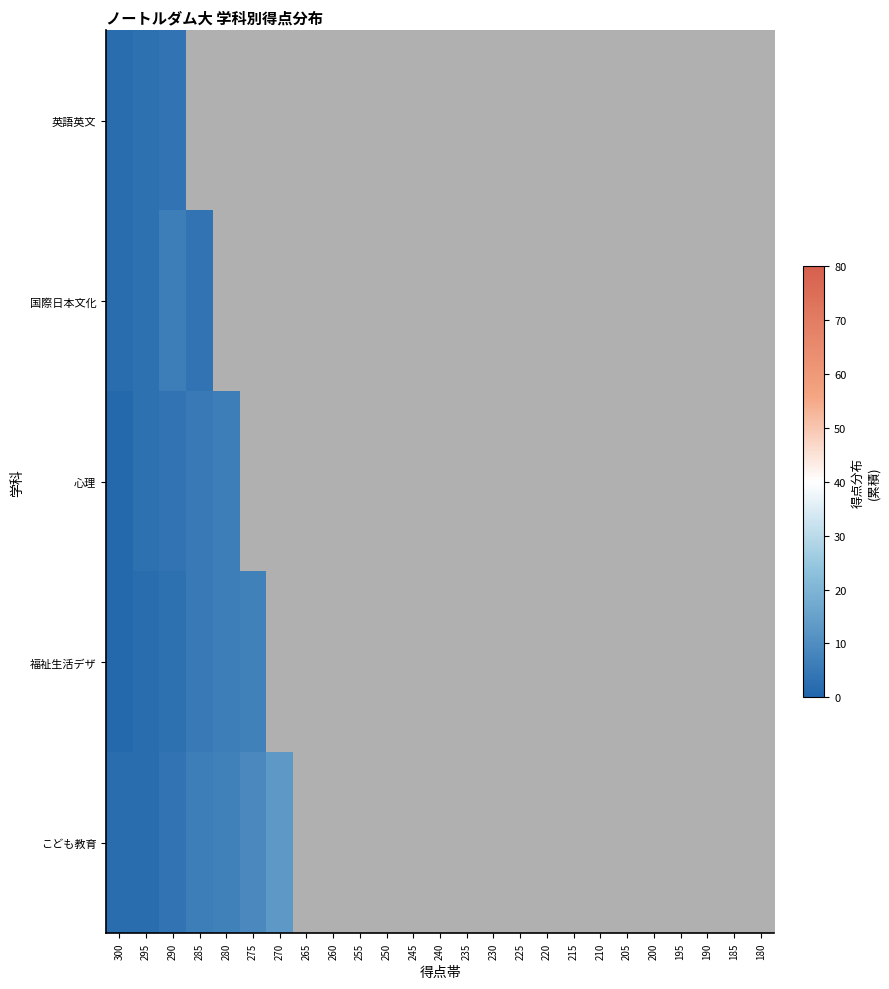

Reading left to right, list all the values displayed in this chart.

英語英文: 300=2	295=3	290=4	285=5	280=7	275=8	270=12	265=14	260=16	255=21	250=26	245=29	240=37	235=38	230=42	225=47	220=54	215=57	210=60	205=65	200=69	195=71	190=74	185=75	180=77
国際日本文化: 300=2	295=3	290=6	285=4	280=8	275=9	270=10	265=14	260=16	255=18	250=19	245=20	240=22	235=24	230=27	225=28	220=30	215=32	210=34	205=35	200=39	195=41	190=42	185=45	180=46
心理: 300=1	295=3	290=4	285=5	280=6	275=11	270=14	265=16	260=17	255=21	250=22	245=31	240=32	235=33	230=36	225=41	220=44	215=45	210=47	205=48	200=51	195=52	190=58	185=59	180=60
福祉生活デザ: 300=1	295=2	290=3	285=5	280=6	275=7	270=9	265=10	260=12	255=13	250=14	245=16	240=18	235=19	230=20	225=22	220=25	215=27	210=29	205=30	200=31	195=34	190=39	185=41	180=46
こども教育: 300=2	295=2	290=4	285=6	280=7	275=9	270=13	265=14	260=15	255=17	250=20	245=22	240=25	235=28	230=34	225=37	220=39	215=41	210=44	205=46	200=49	195=53	190=54	185=53	180=54